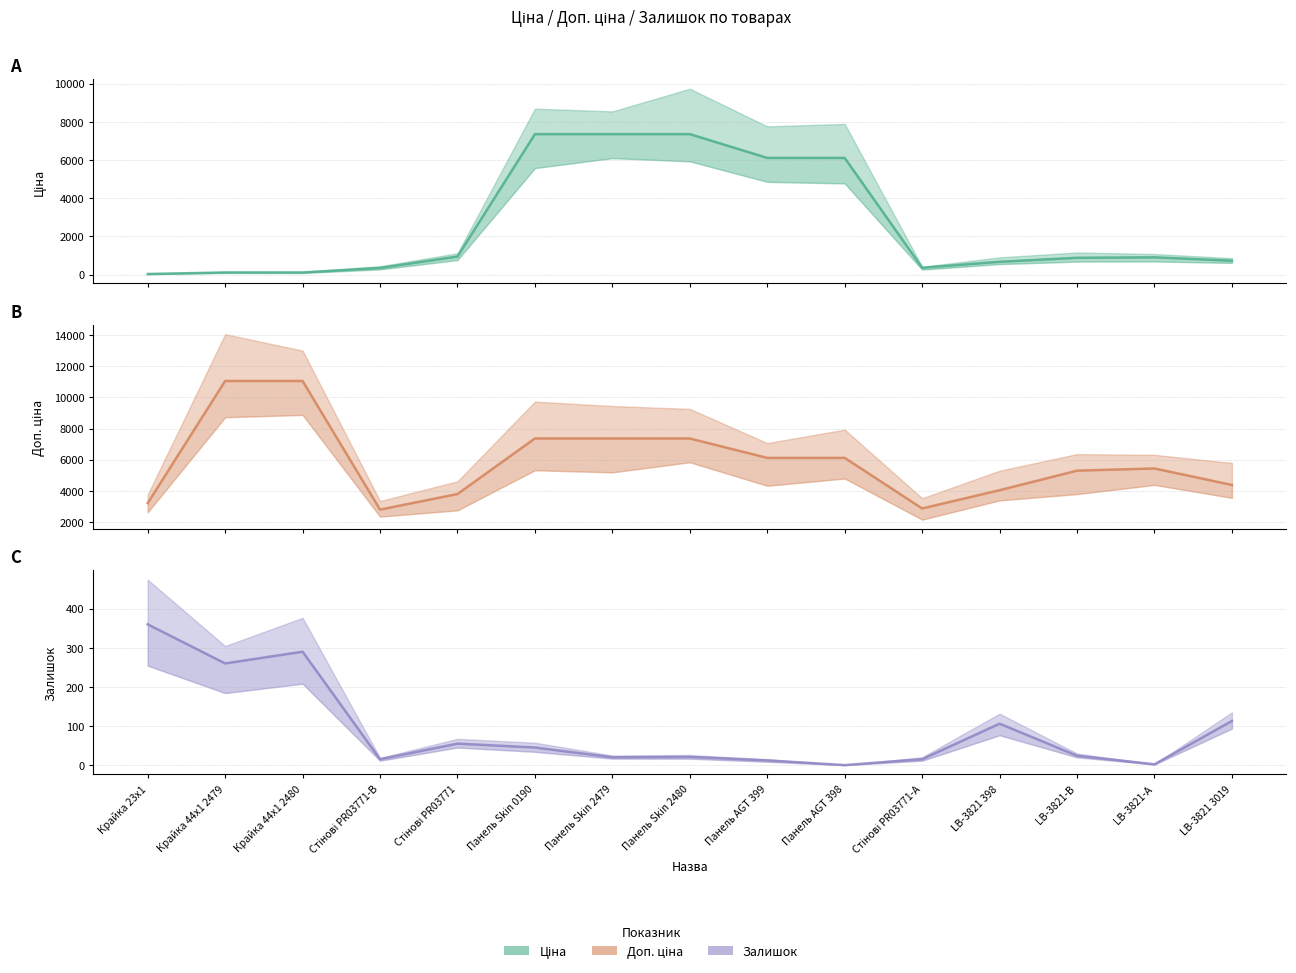

Is the value of Залишок at Панель Skin 2479 greater than the value of Ціна at LB-3821 3019?

No